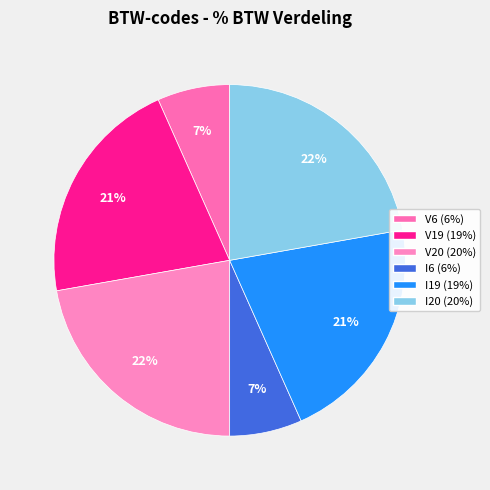

What is the largest slice in the pie chart?

V20 (20%)